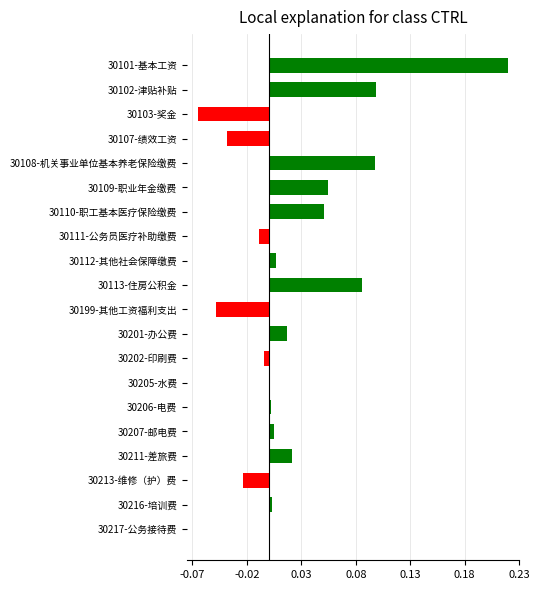

What position from the bottom is 30110-职工基本医疗保险缴费?

14